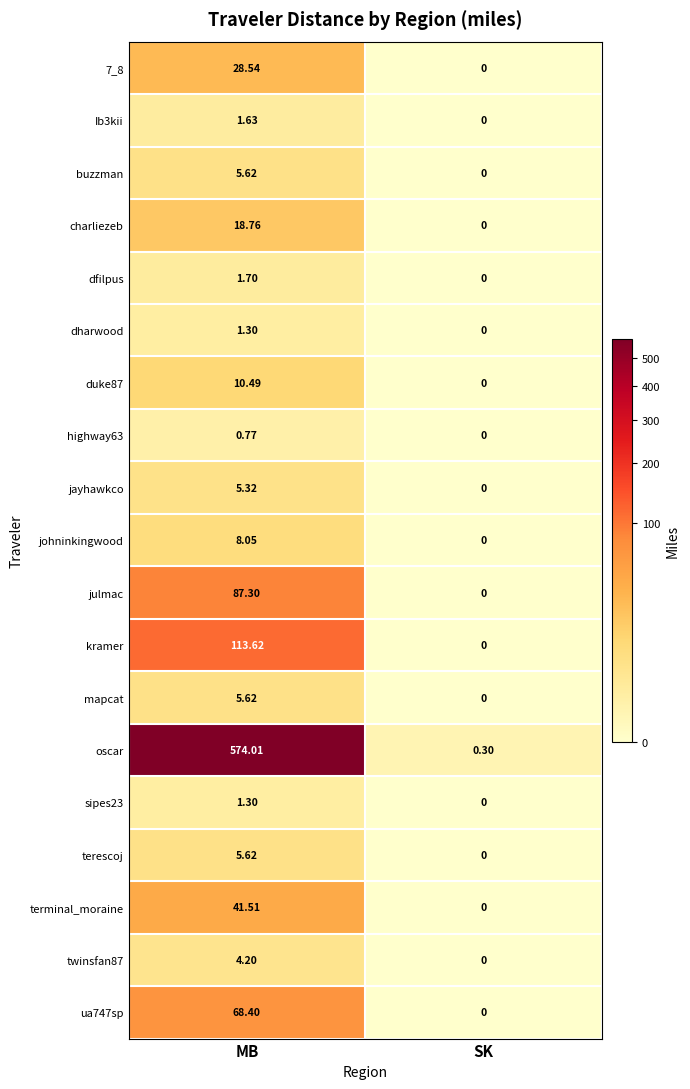

Which series has the largest total across all categories?

oscar